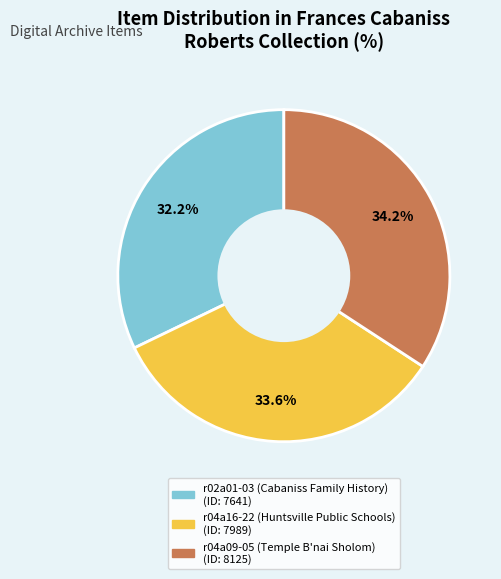

Which category has the biggest portion of the pie?

r04a09-05 (Temple B'nai Sholom)